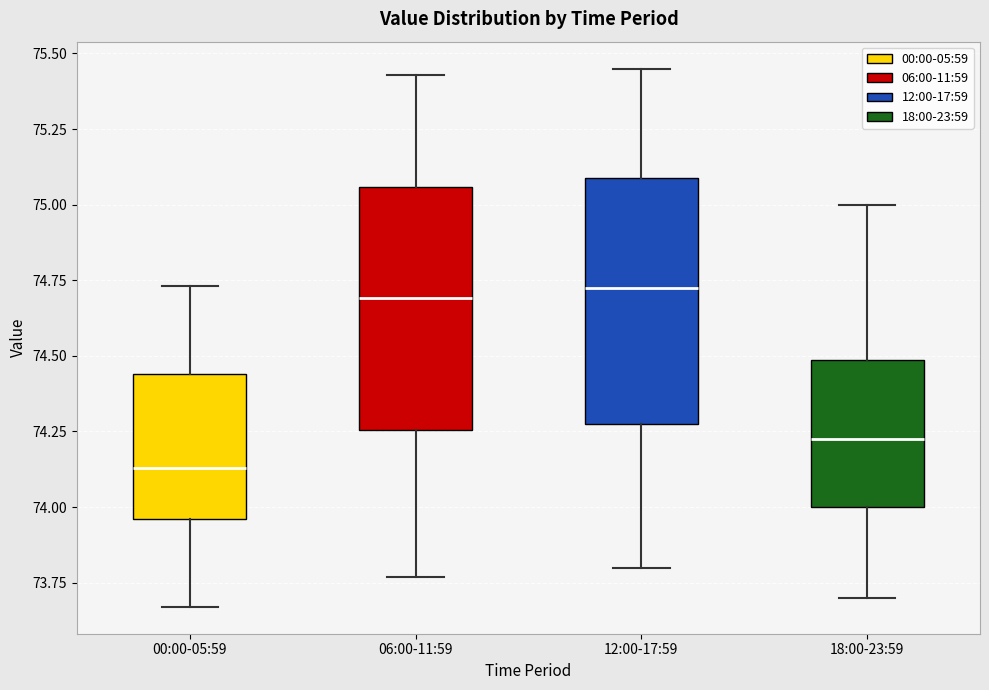

Where is the lower edge of the box for 00:00-05:59 on the y-axis? The values are not printed on the chart, so give them approximately, as read against the axis.

73.95